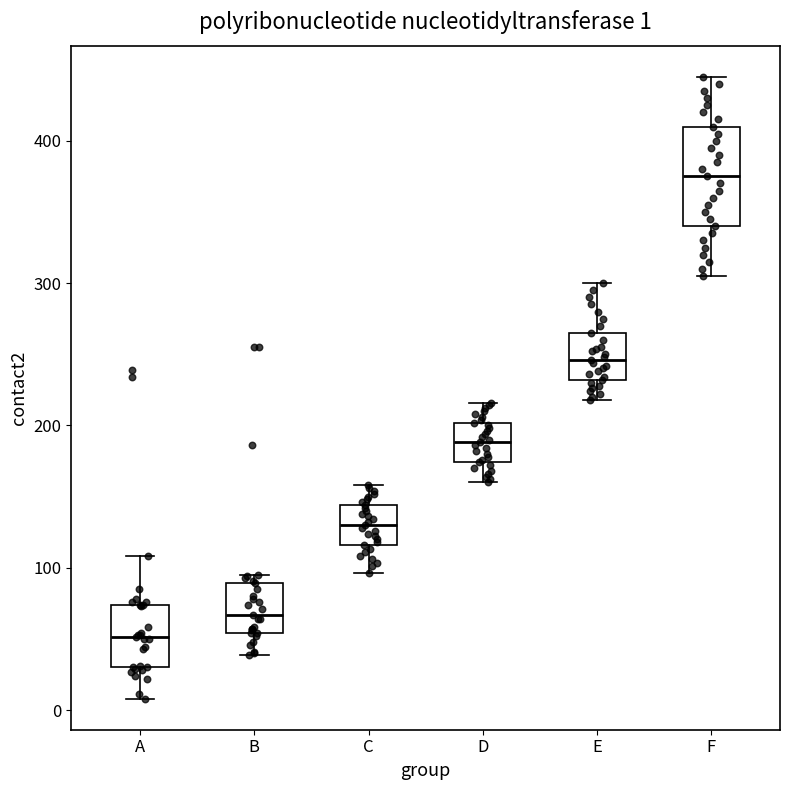

Comparing the boxes themselves (not the whiskers), which one is the tallest?

F